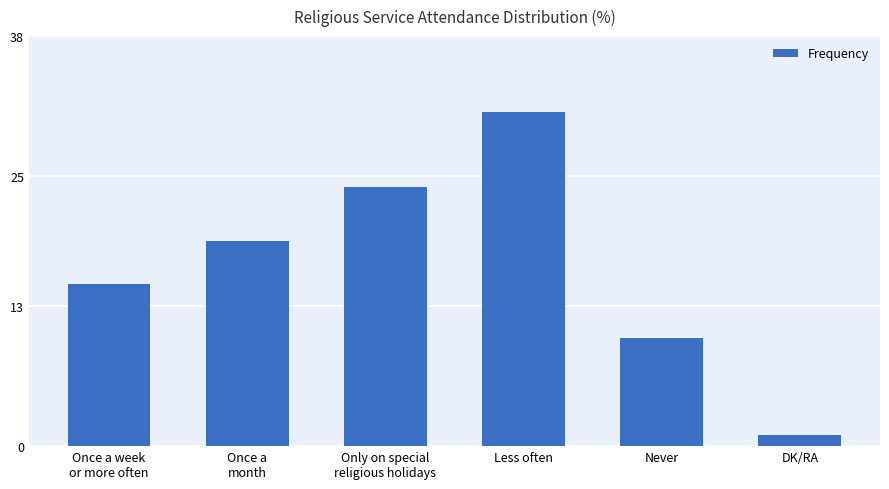

Read the value at Once a
month, to the nearest 5.

20